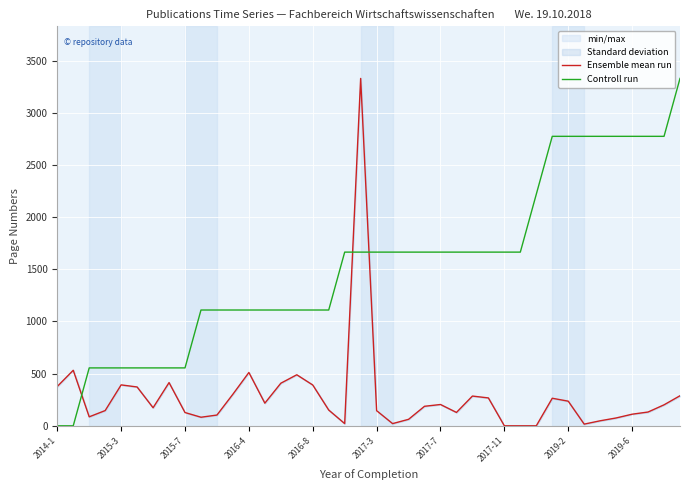

Rank the series by their maximum value, from lowest to highest.

Controll run, Ensemble mean run